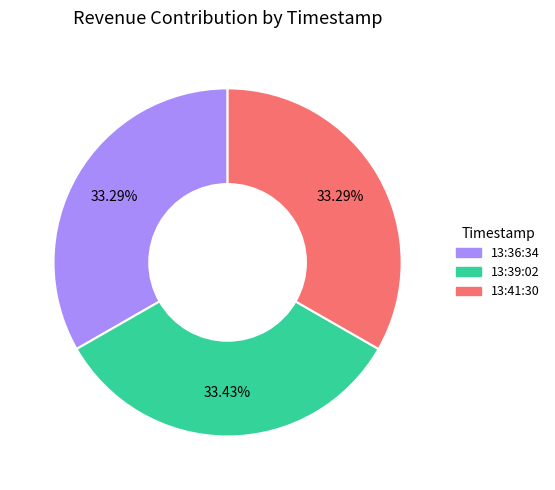

Does 13:36:34 represent more than half of the total?

No